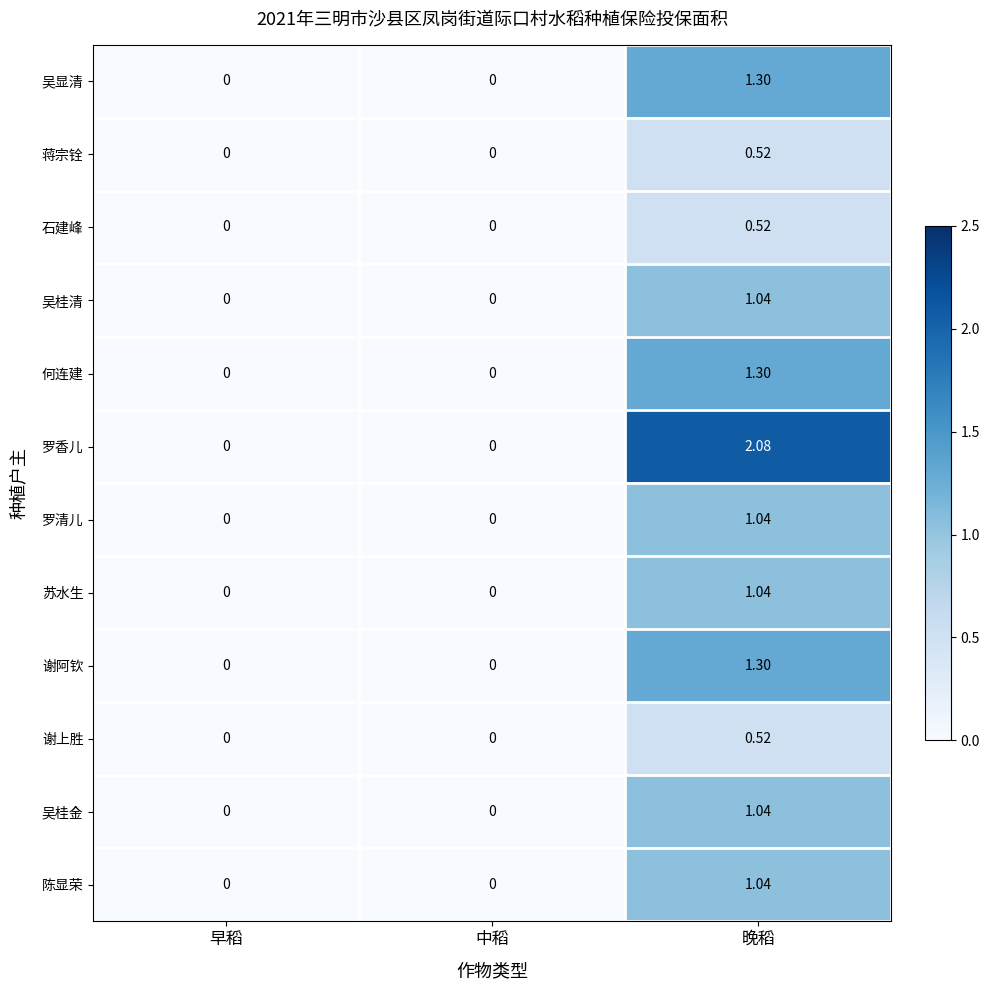

Count the number of data series in this chart.

12